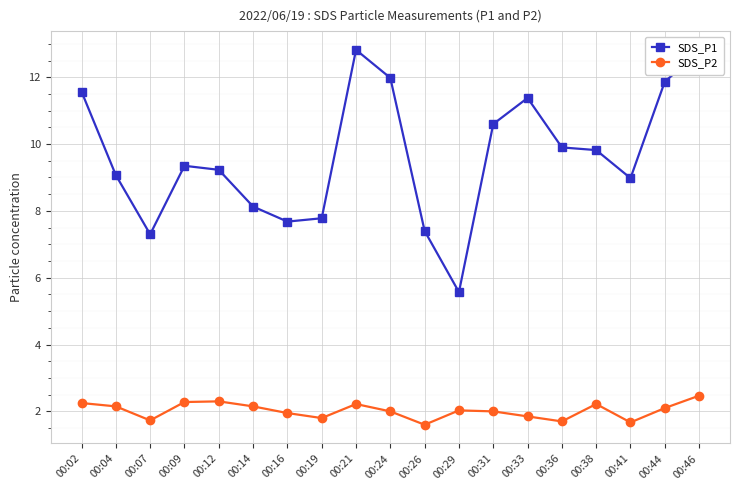

True or false: SDS_P2 and SDS_P1 cross at least once.

False